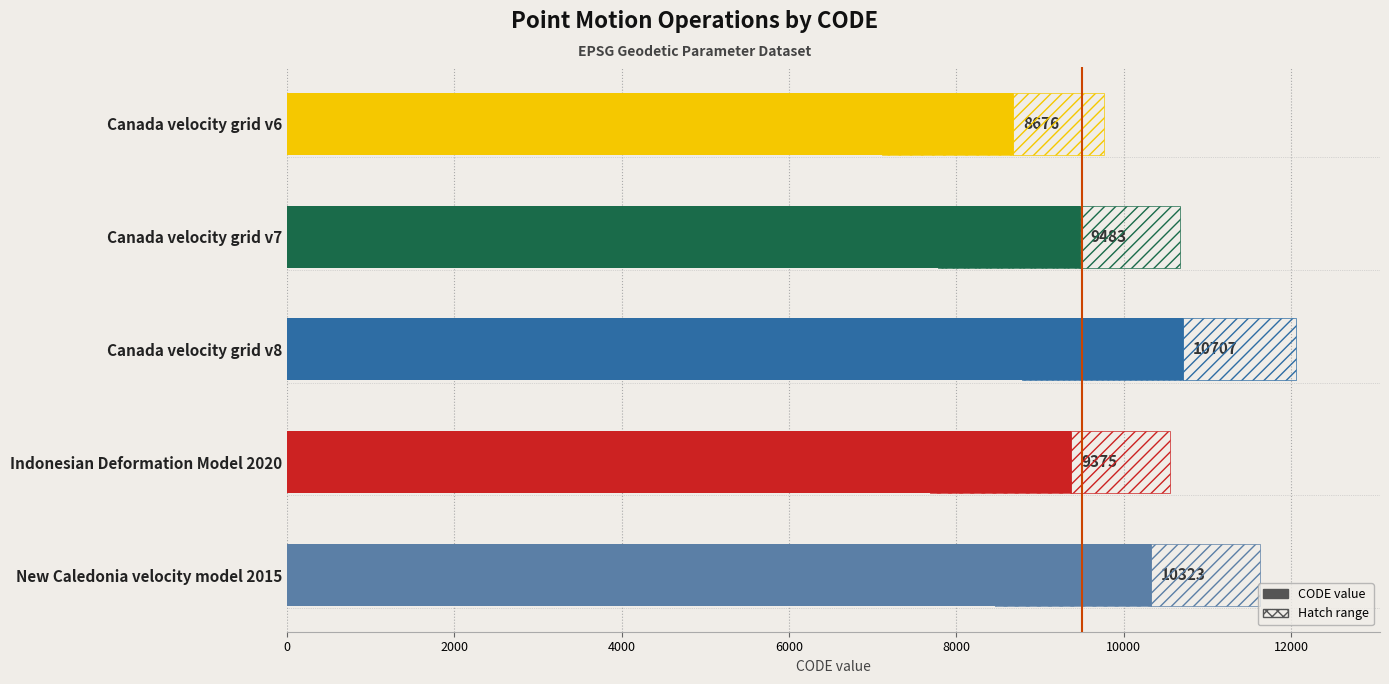

Is it true that the value at 6000 is 9375?

True